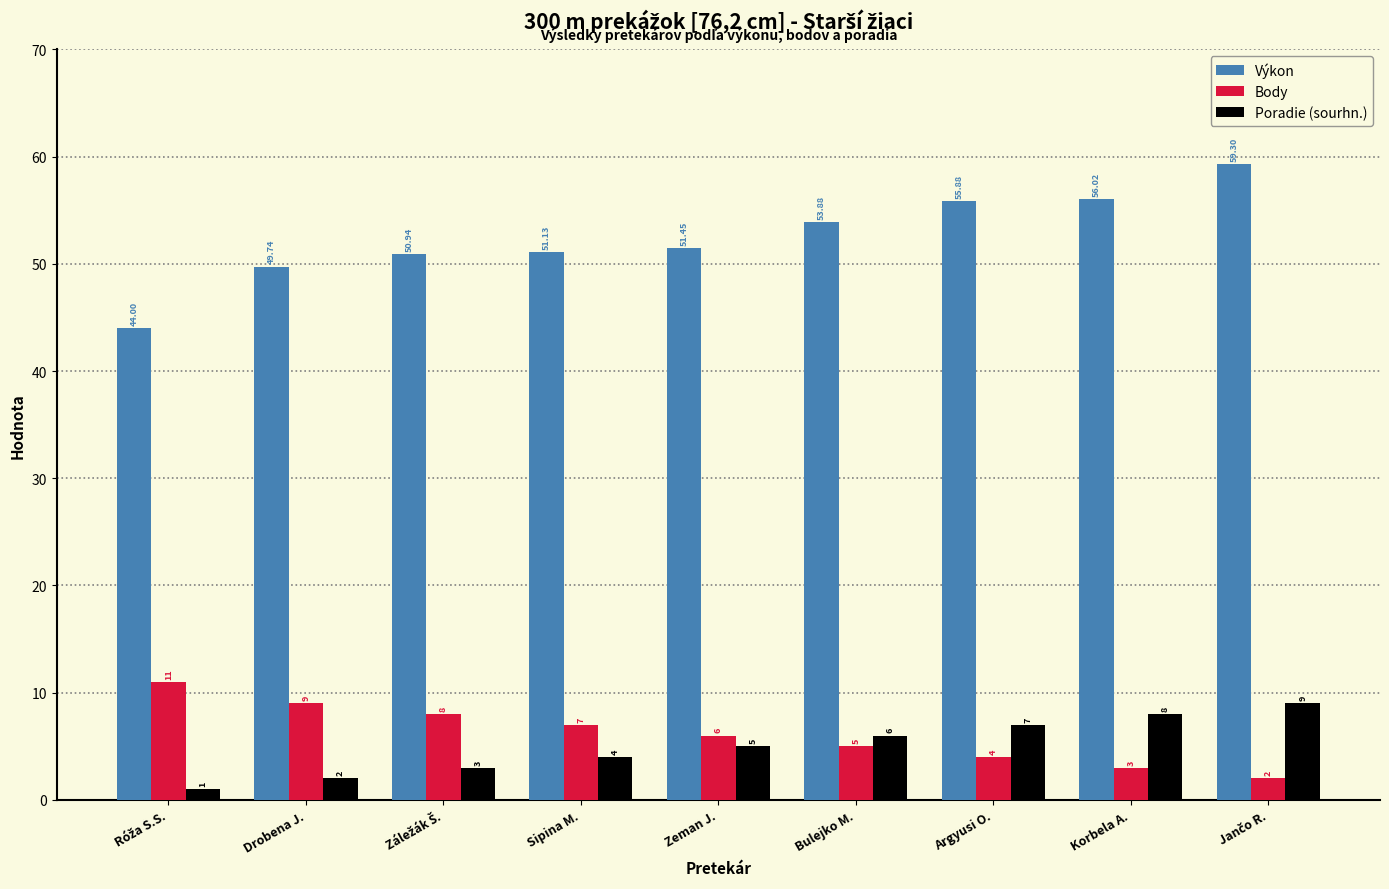

What is the difference between the Poradie (sourhn.) values at Korbela A. and Zeman J.?

3.0